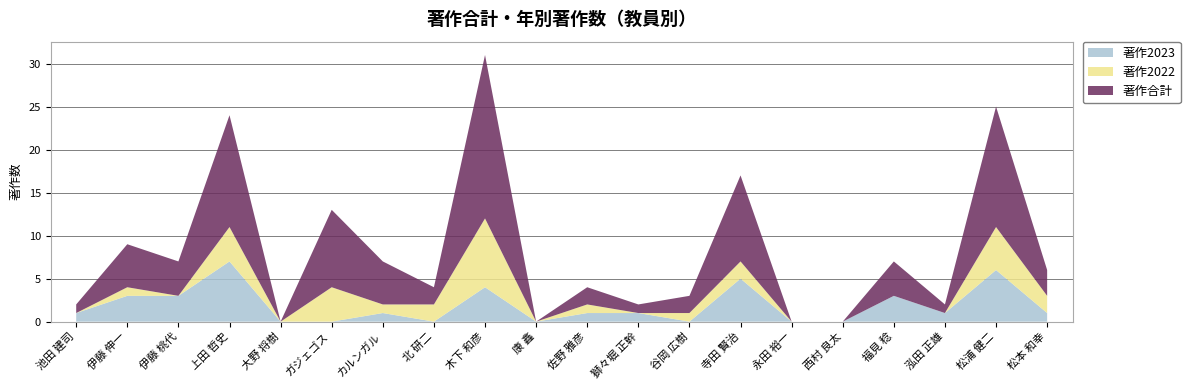

Reading left to right, extract all data points from this chart.

著作合計: 1	5	4	13	0	9	5	2	19	0	2	1	2	10	0	0	4	1	14	3
著作2022: 0	1	0	4	0	4	1	2	8	0	1	0	1	2	0	0	0	0	5	2
著作2023: 1	3	3	7	0	0	1	0	4	0	1	1	0	5	0	0	3	1	6	1